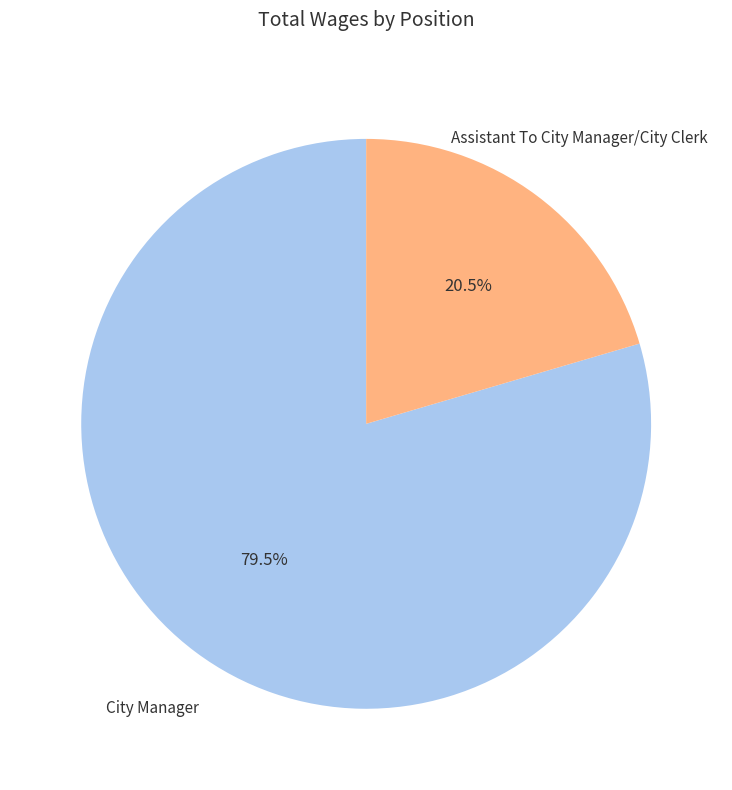

Count the number of slices in the pie.

2